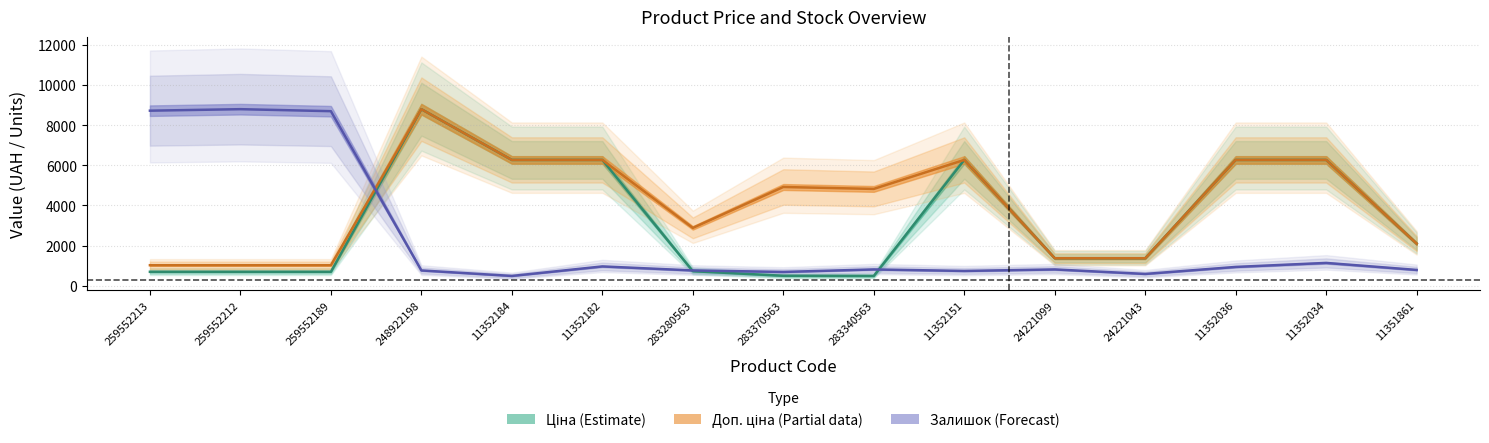

Where does the Доп. ціна series first go above 4821?

248922198